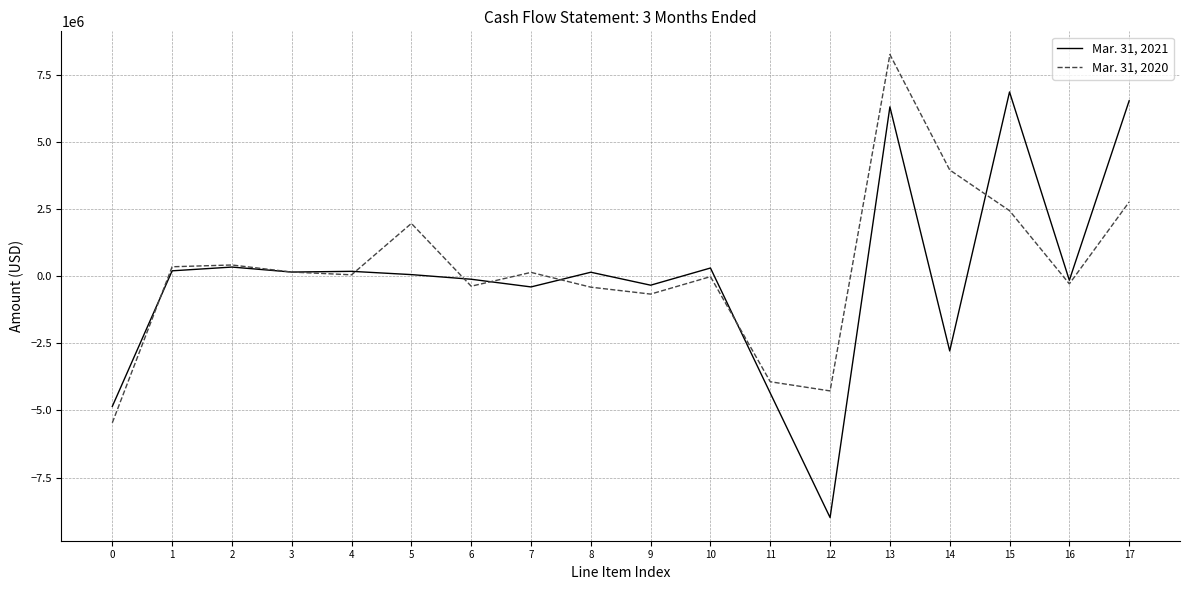

The value of Mar. 31, 2020 at 11 is -3930551. True or false?

True